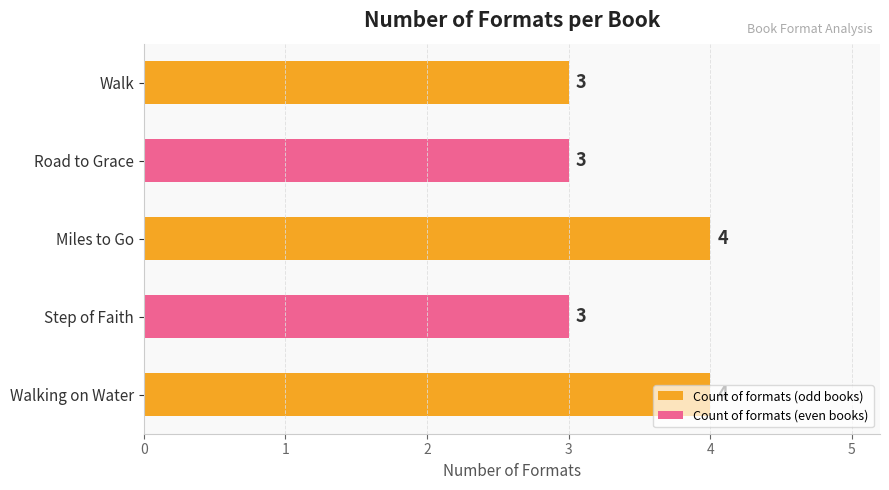

What is the ratio of the value at Walking on Water to the value at Miles to Go?

1.0